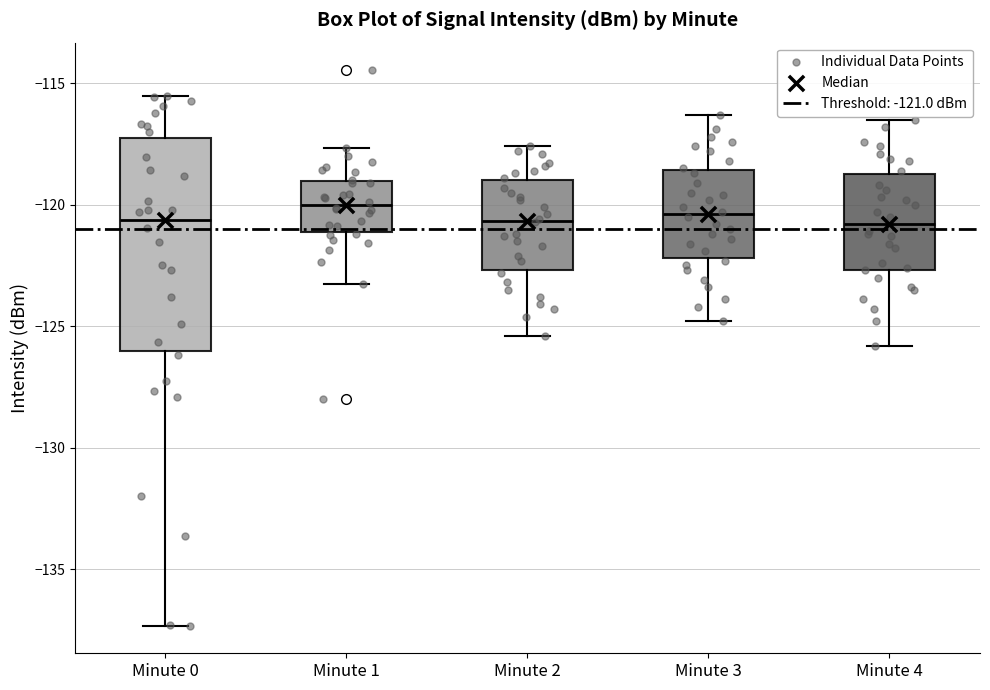

Reading left to right, read every box against the y-axis: the position of its median line, the range the box covers, and the ends of its whiskers. The values are not printed on the chart, so give them approximately, as read against the axis.

Minute 0: median -120.5, box -126.0 to -117.5, whiskers -137.5 to -115.5
Minute 1: median -120.0, box -121.0 to -119.0, whiskers -123.5 to -117.5
Minute 2: median -120.5, box -122.5 to -119.0, whiskers -125.5 to -117.5
Minute 3: median -120.5, box -122.0 to -118.5, whiskers -125.0 to -116.5
Minute 4: median -121.0, box -122.5 to -118.5, whiskers -126.0 to -116.5